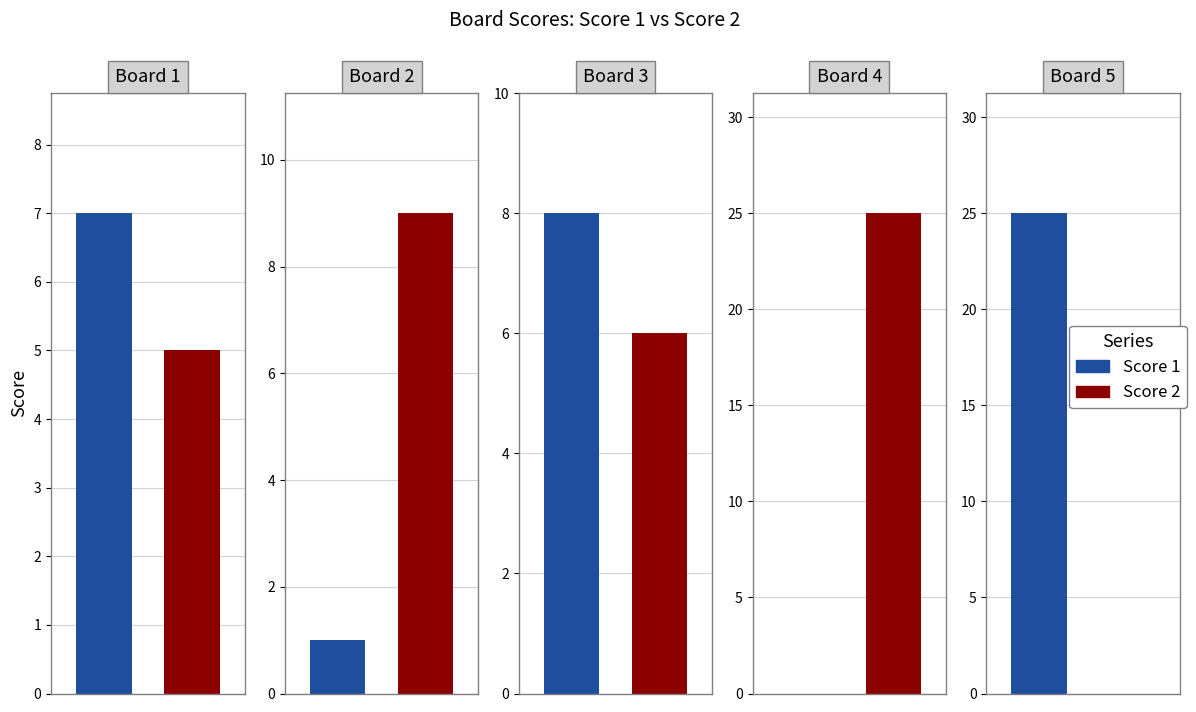

Between 5 and 3, which is larger?

5